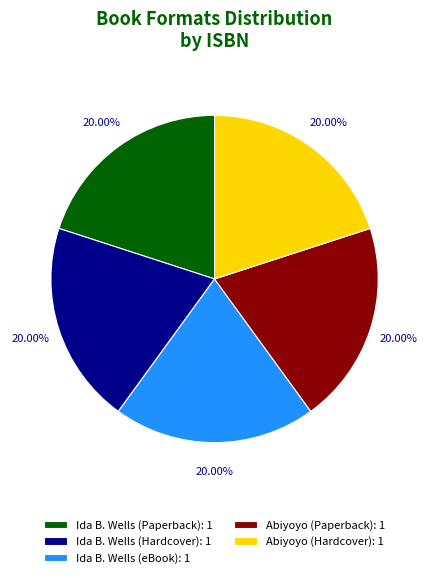

Does Abiyoyo (Paperback): 1 represent more than half of the total?

No